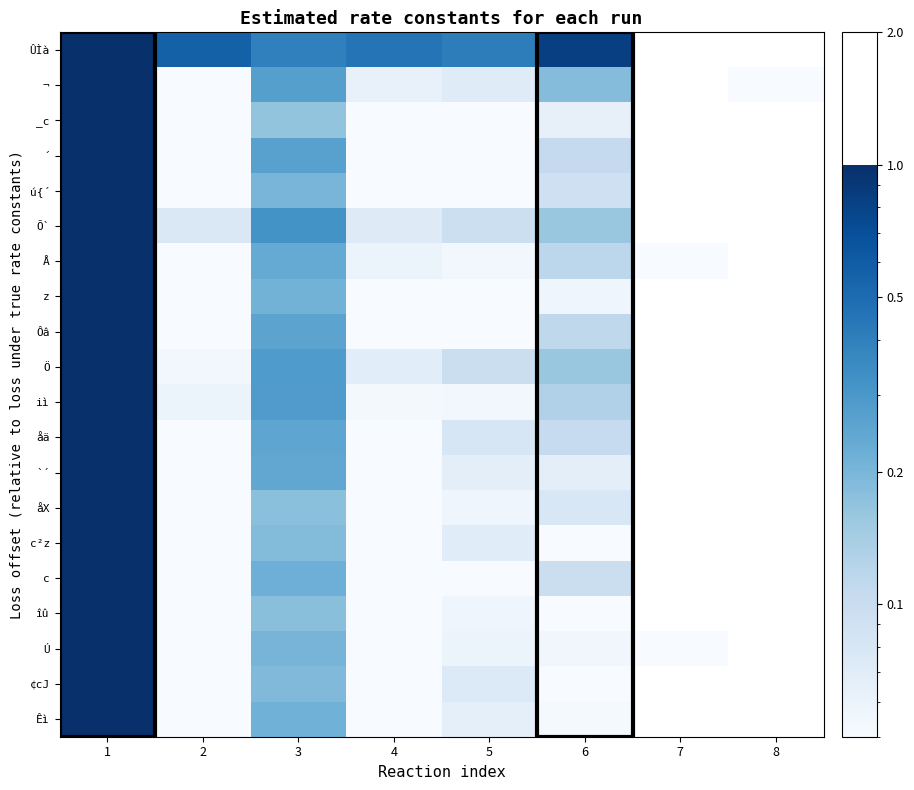

Reading left to right, extract all data points from this chart.

ÛÌà: 1=1.0	2=0.6	3=0.4	4=0.5	5=0.4	6=0.8	7=0.0	8=0.0
¬: 1=1.0	2=0.0	3=0.3	4=0.1	5=0.1	6=0.2	7=0.0	8=0.0
_c: 1=1.0	2=0.0	3=0.2	4=0.0	5=0.0	6=0.1	7=0.0	8=0.0
´: 1=1.0	2=0.0	3=0.3	4=0.0	5=0.0	6=0.1	7=0.0	8=0.0
ú{´: 1=1.0	2=0.0	3=0.2	4=0.0	5=0.0	6=0.1	7=0.0	8=0.0
Õ`: 1=1.0	2=0.1	3=0.3	4=0.1	5=0.1	6=0.2	7=0.0	8=0.0
Å: 1=1.0	2=0.0	3=0.2	4=0.1	5=0.1	6=0.1	7=0.0	8=0.0
z: 1=1.0	2=0.0	3=0.2	4=0.0	5=0.0	6=0.1	7=0.0	8=0.0
Ôâ: 1=1.0	2=0.0	3=0.3	4=0.1	5=0.0	6=0.1	7=0.0	8=0.0
Ö: 1=1.0	2=0.1	3=0.3	4=0.1	5=0.1	6=0.2	7=0.0	8=0.0
iì: 1=1.0	2=0.1	3=0.3	4=0.1	5=0.1	6=0.1	7=0.0	8=0.0
åä: 1=1.0	2=0.0	3=0.2	4=0.0	5=0.1	6=0.1	7=0.0	8=0.0
`´: 1=1.0	2=0.0	3=0.2	4=0.0	5=0.1	6=0.1	7=0.0	8=0.0
åX: 1=1.0	2=0.0	3=0.2	4=0.0	5=0.1	6=0.1	7=0.0	8=0.0
c²z: 1=1.0	2=0.0	3=0.2	4=0.0	5=0.1	6=0.0	7=0.0	8=0.0
c: 1=1.0	2=0.0	3=0.2	4=0.0	5=0.0	6=0.1	7=0.0	8=0.0
îû: 1=1.0	2=0.0	3=0.2	4=0.0	5=0.1	6=0.0	7=0.0	8=0.0
Ú: 1=1.0	2=0.0	3=0.2	4=0.0	5=0.1	6=0.1	7=0.0	8=0.0
¢cJ: 1=1.0	2=0.0	3=0.2	4=0.0	5=0.1	6=0.0	7=0.0	8=0.0
Êì: 1=1.0	2=0.0	3=0.2	4=0.0	5=0.1	6=0.1	7=0.0	8=0.0